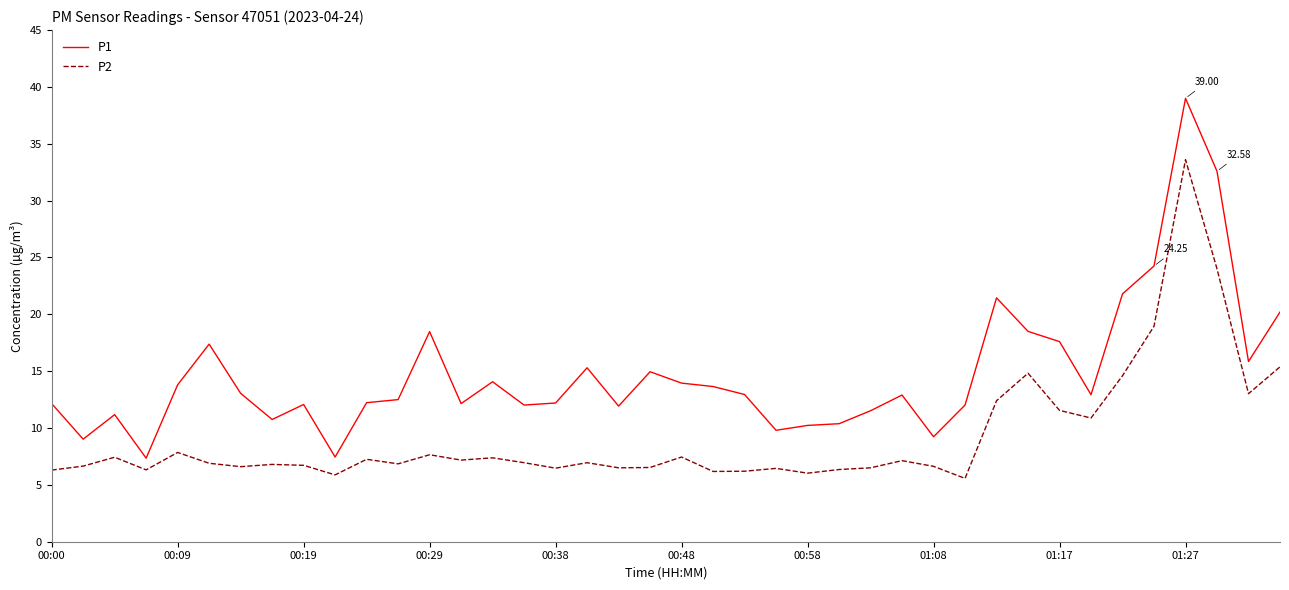

True or false: P2 and P1 intersect in this chart.

False